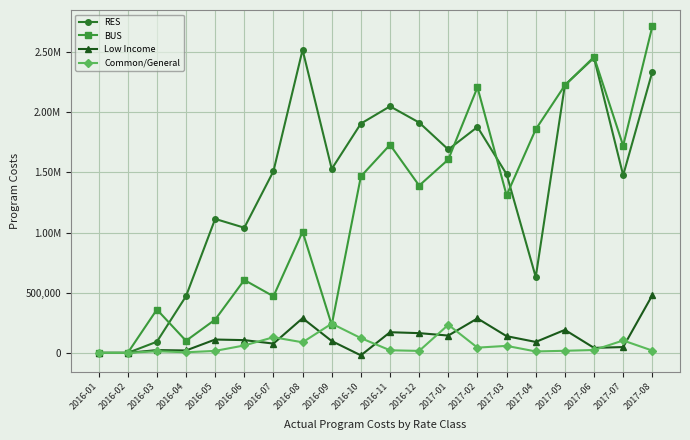

What are all the series names shown in the legend?

RES, BUS, Low Income, Common/General